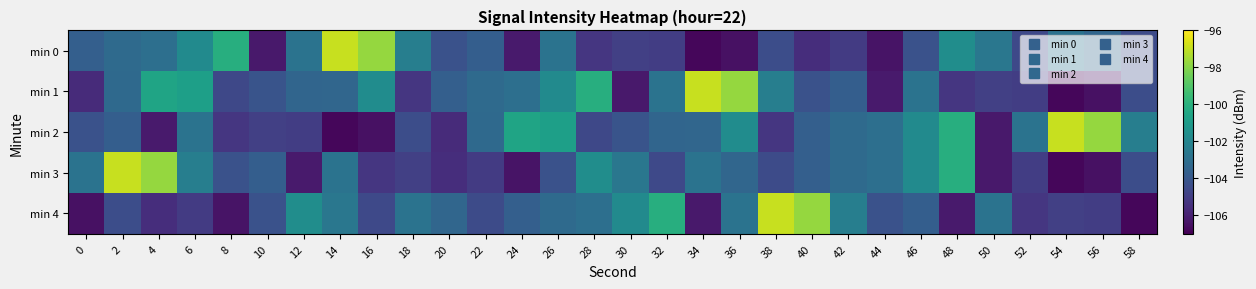

Reading left to right, what are all the values shown in this chart?

min 0: 0=-103.7	2=-103.2	4=-103.0	6=-101.8	8=-100.1	10=-106.3	12=-102.8	14=-96.9	16=-97.7	18=-102.3	20=-104.2	22=-103.7	24=-106.2	26=-102.8	28=-105.2	30=-104.9	32=-105.0	34=-106.8	36=-106.5	38=-104.4	40=-105.6	42=-105.1	44=-106.4	46=-104.2	48=-101.6	50=-102.6	52=-104.6	54=-102.8	56=-103.4	58=-104.5
min 1: 0=-105.6	2=-103.2	4=-100.6	6=-100.8	8=-104.6	10=-104.2	12=-103.4	14=-103.4	16=-101.6	18=-105.2	20=-103.7	22=-103.2	24=-103.0	26=-101.8	28=-100.1	30=-106.3	32=-102.8	34=-96.9	36=-97.7	38=-102.3	40=-104.2	42=-103.7	44=-106.2	46=-102.8	48=-105.2	50=-104.9	52=-105.0	54=-106.8	56=-106.5	58=-104.4
min 2: 0=-104.2	2=-103.7	4=-106.2	6=-102.8	8=-105.2	10=-104.9	12=-105.0	14=-106.8	16=-106.5	18=-104.4	20=-105.6	22=-103.2	24=-100.6	26=-100.8	28=-104.6	30=-104.2	32=-103.4	34=-103.4	36=-101.6	38=-105.2	40=-103.7	42=-103.2	44=-103.0	46=-101.8	48=-100.1	50=-106.3	52=-102.8	54=-96.9	56=-97.7	58=-102.3
min 3: 0=-102.8	2=-96.9	4=-97.7	6=-102.3	8=-104.2	10=-103.7	12=-106.2	14=-102.8	16=-105.2	18=-104.9	20=-105.6	22=-105.1	24=-106.4	26=-104.2	28=-101.6	30=-102.6	32=-104.6	34=-102.8	36=-103.4	38=-104.5	40=-103.7	42=-103.2	44=-103.0	46=-101.8	48=-100.1	50=-106.3	52=-105.0	54=-106.8	56=-106.5	58=-104.4
min 4: 0=-106.5	2=-104.4	4=-105.6	6=-105.1	8=-106.4	10=-104.2	12=-101.6	14=-102.6	16=-104.6	18=-102.8	20=-103.4	22=-104.5	24=-103.7	26=-103.2	28=-103.0	30=-101.8	32=-100.1	34=-106.3	36=-102.8	38=-96.9	40=-97.7	42=-102.3	44=-104.2	46=-103.7	48=-106.2	50=-102.8	52=-105.2	54=-104.9	56=-105.0	58=-106.8